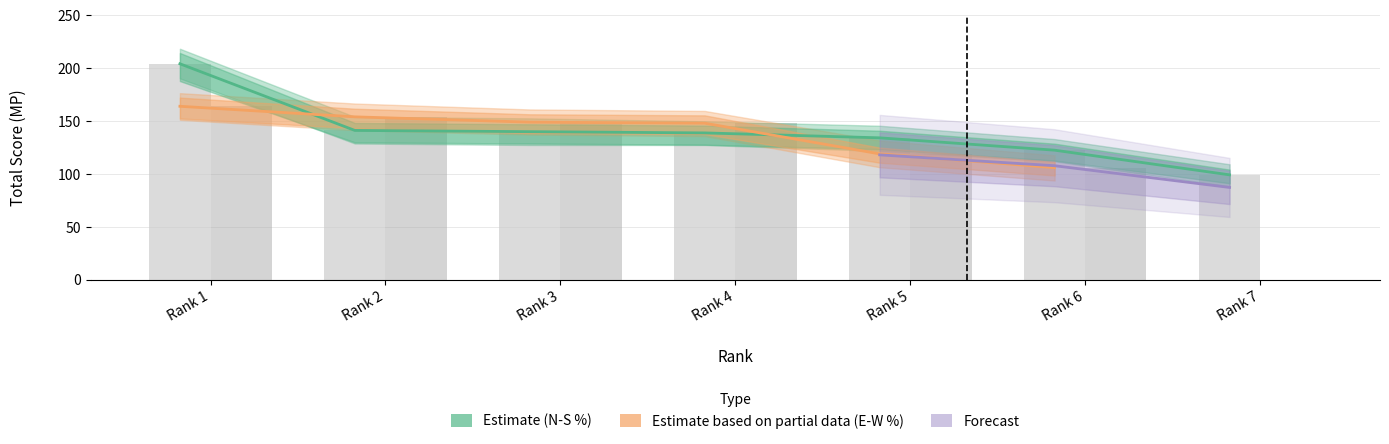

What is the maximum value shown in the chart?

204.2